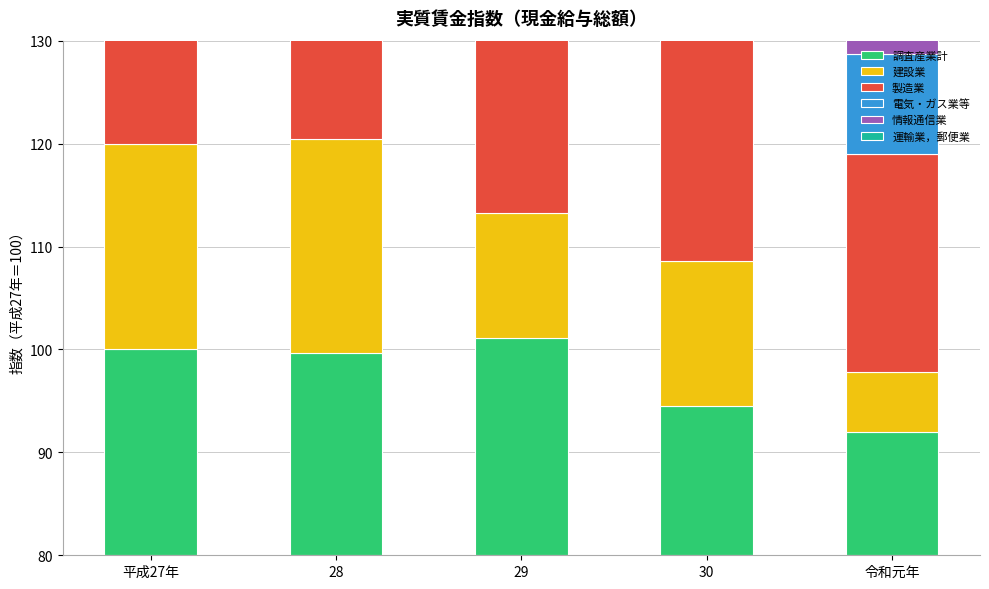

The value of 製造業 at 30 is 21.6. True or false?

True